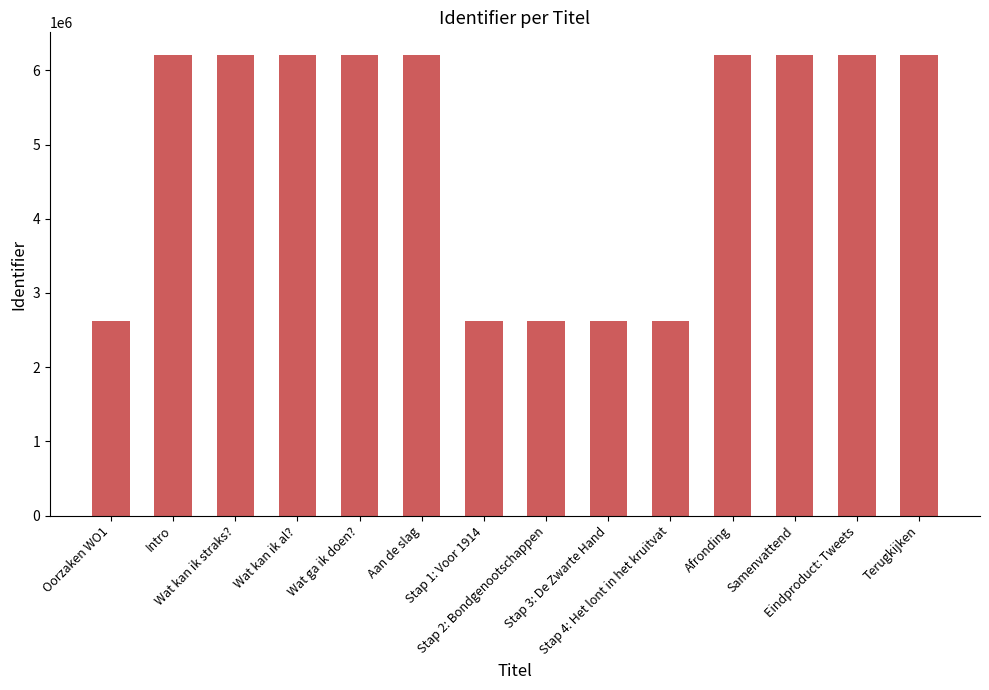

What is the maximum value shown in the chart?

6201290